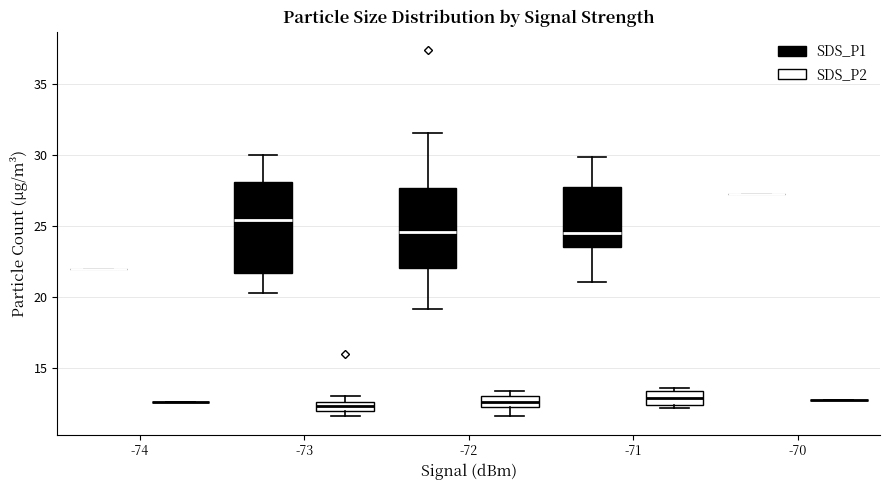

Comparing the boxes themselves (not the whiskers), which one is the tallest?

-73 (SDS_P1)